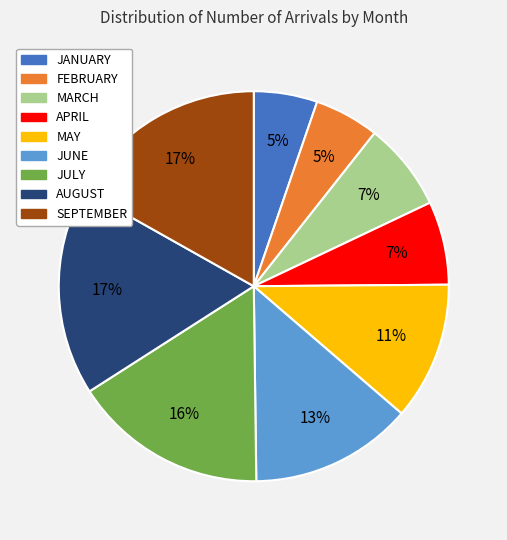

To the nearest percent, what is the combined percentage of MARCH and JULY?

23%